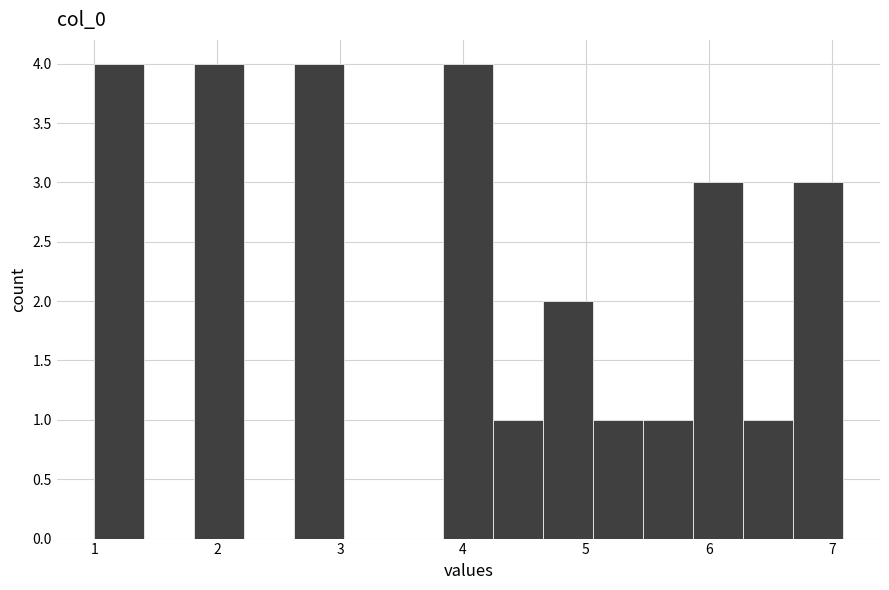

Reading left to right, transcribe this chart: for each bar, give the range it covers on the x-axis and its height. Neither the bar edges nor the heights are printed on the chart, so give them approximately, as read against the axes.

1.0 to 1.4: 4
1.4 to 1.8: 0
1.8 to 2.2: 4
2.2 to 2.6: 0
2.6 to 3.0: 4
3.0 to 3.4: 0
3.4 to 3.8: 0
3.8 to 4.2: 4
4.2 to 4.7: 1
4.7 to 5.1: 2
5.1 to 5.5: 1
5.5 to 5.9: 1
5.9 to 6.3: 3
6.3 to 6.7: 1
6.7 to 7.1: 3